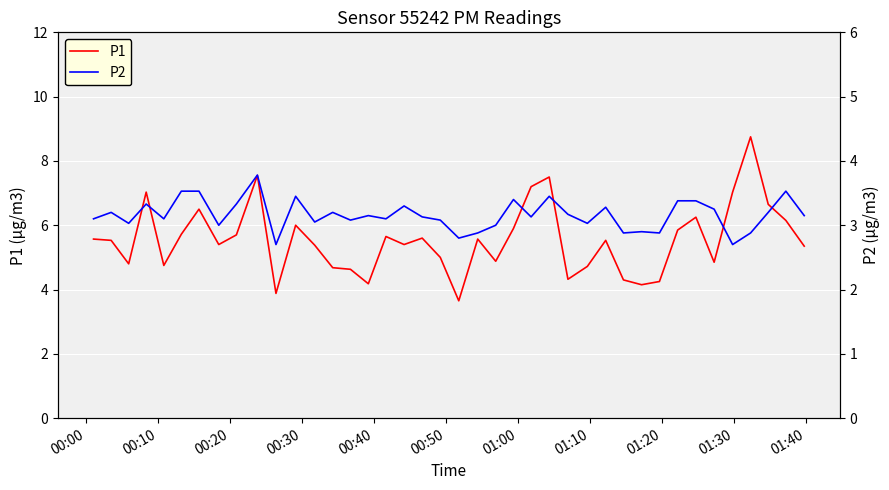

What are all the series names shown in the legend?

P1, P2